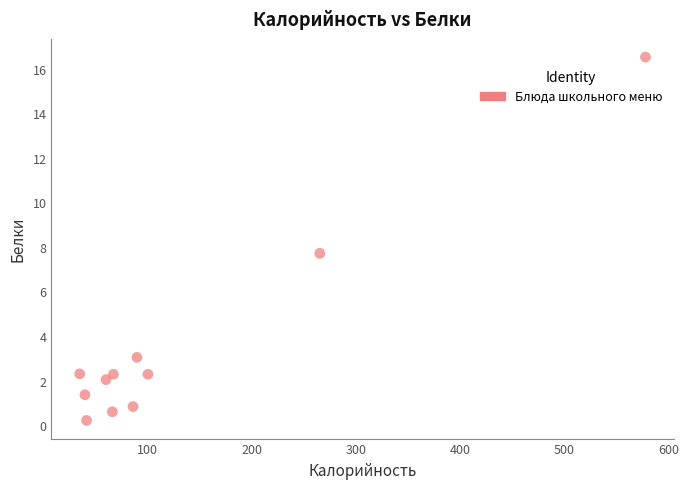

What Y value in the scatter plot is closest to 8?

7.7